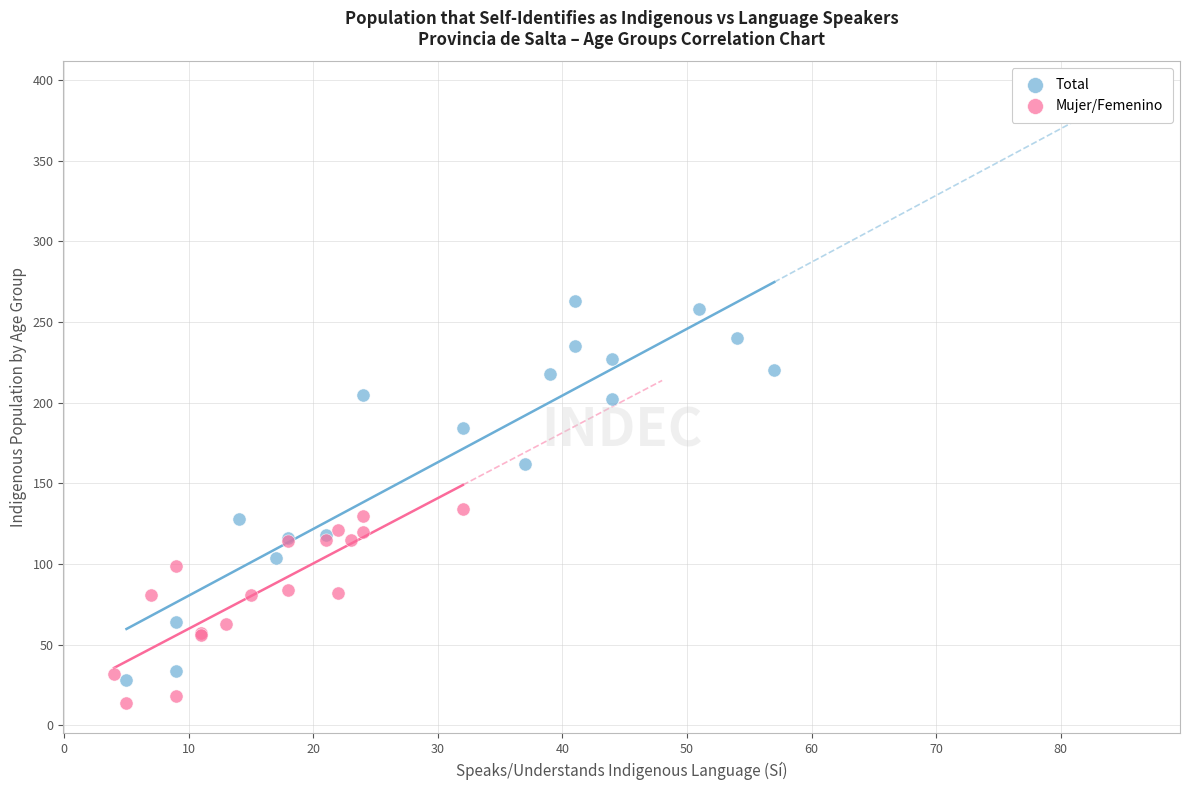

What are all the series names shown in the legend?

Total, Mujer/Femenino